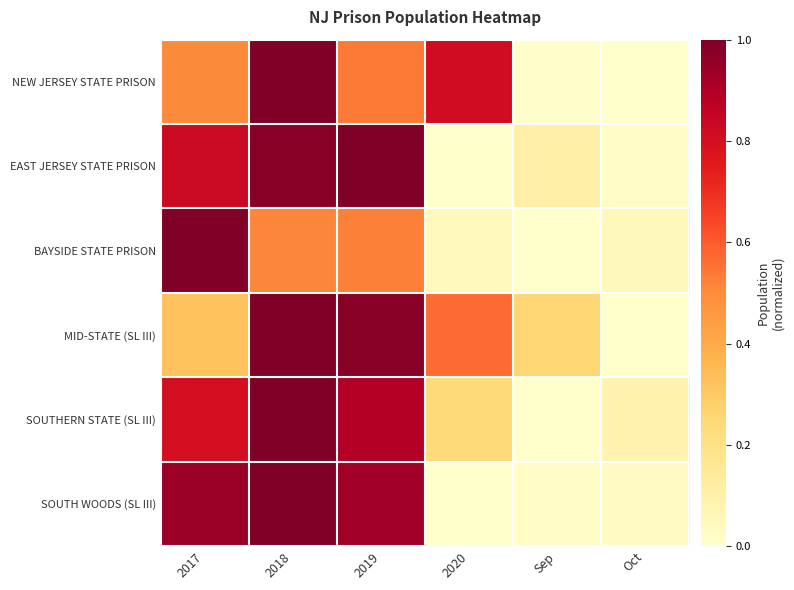

What is the total value across all series at 2020?

1.7